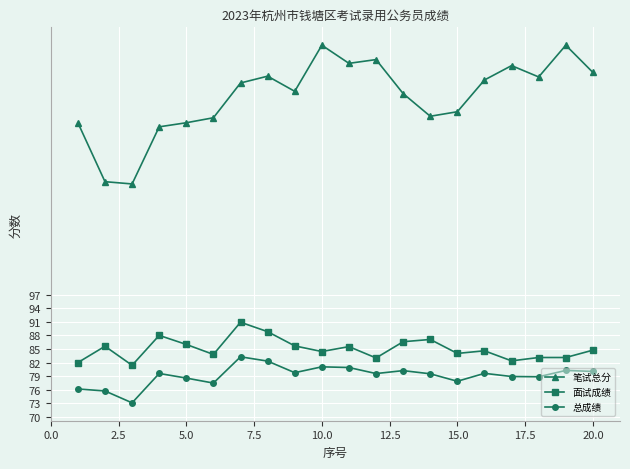

List the series in order of their peak value, lowest first.

总成绩, 面试成绩, 笔试总分